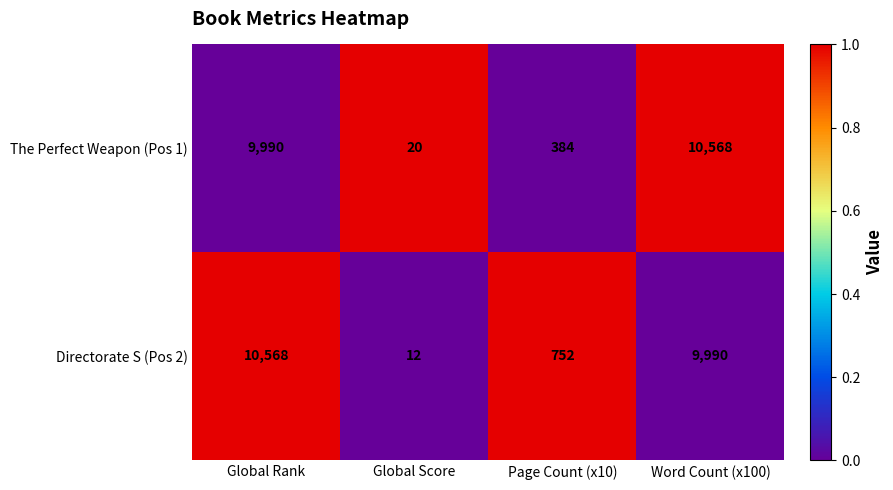

What value does the The Perfect Weapon (Pos 1) series have at Global Score?

20